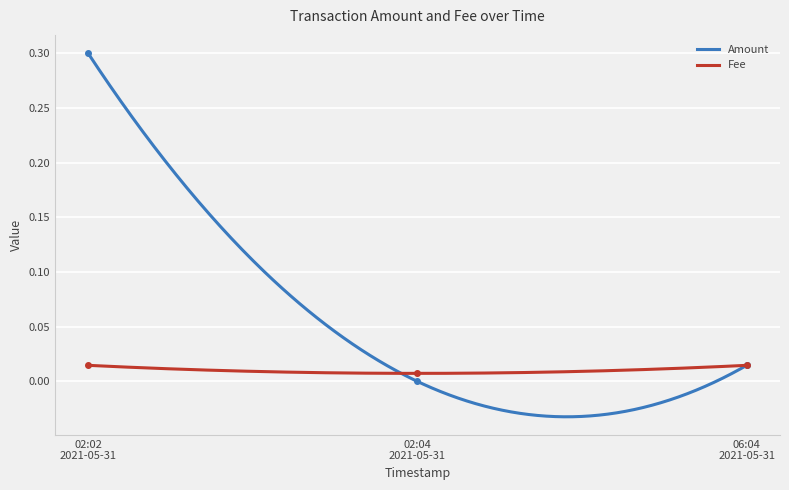

At which label is Fee closest to 0?

02:04 2021-05-31